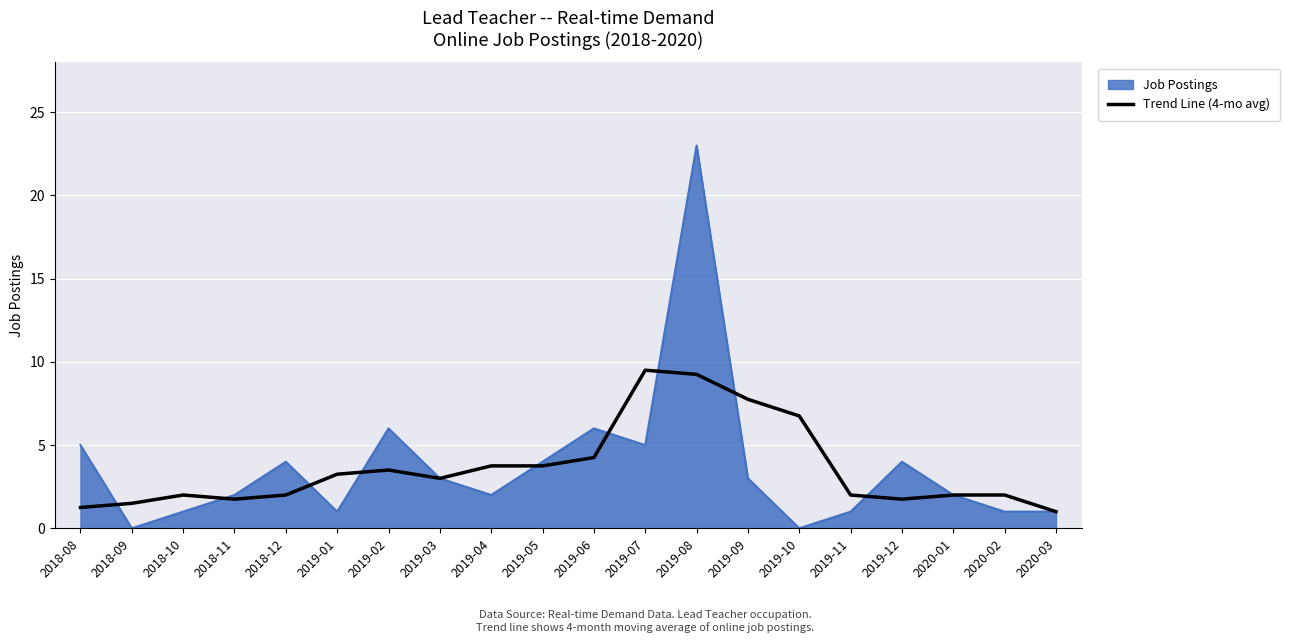

What is the maximum value for Job Postings?

23.0